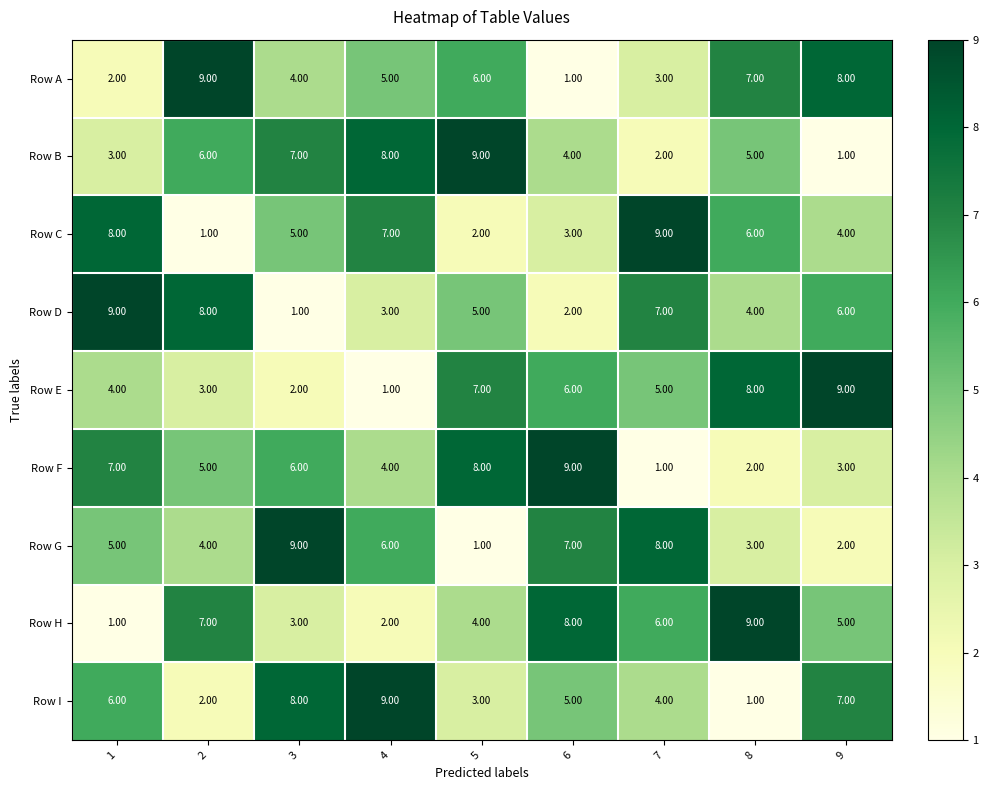

How many data points does each series have?

9